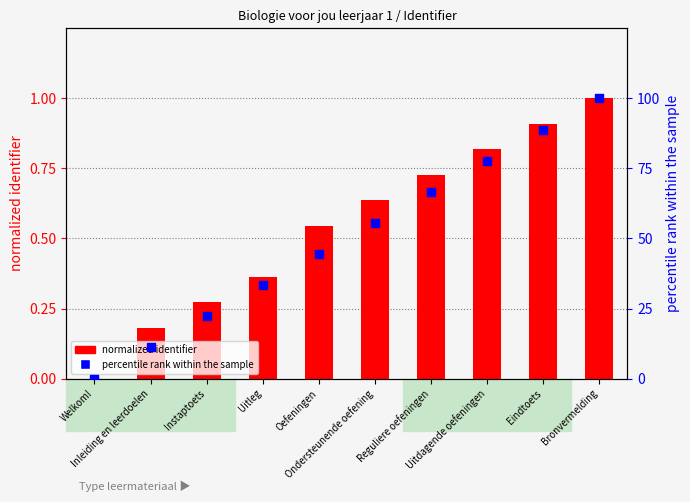

At which category is the sum across all series the highest?

Bronvermelding